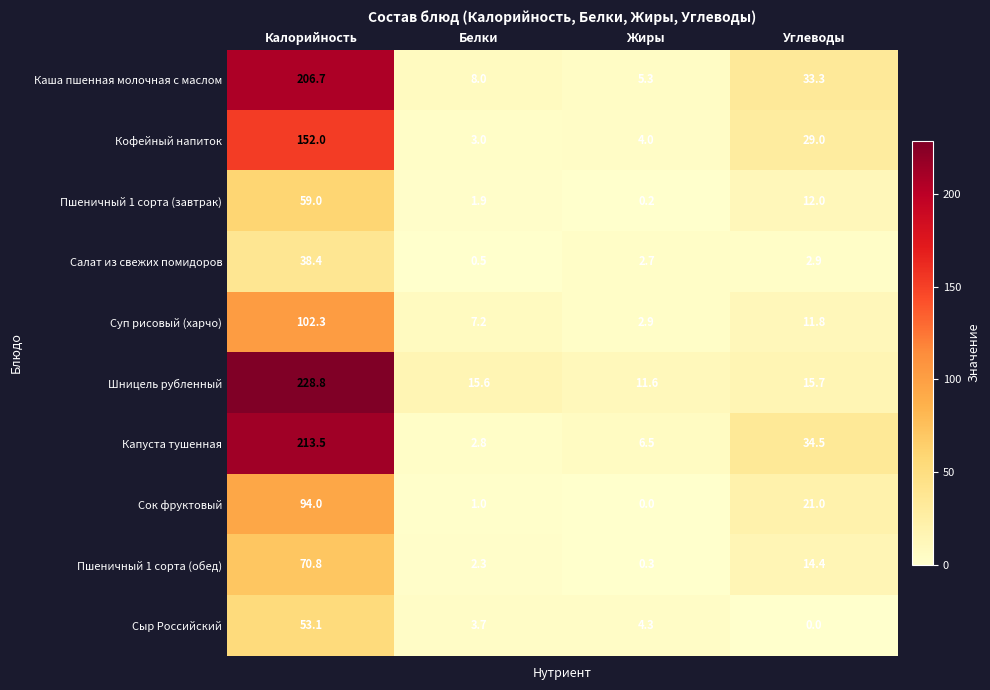

What is the difference between the Сок фруктовый values at Белки and Жиры?

1.0